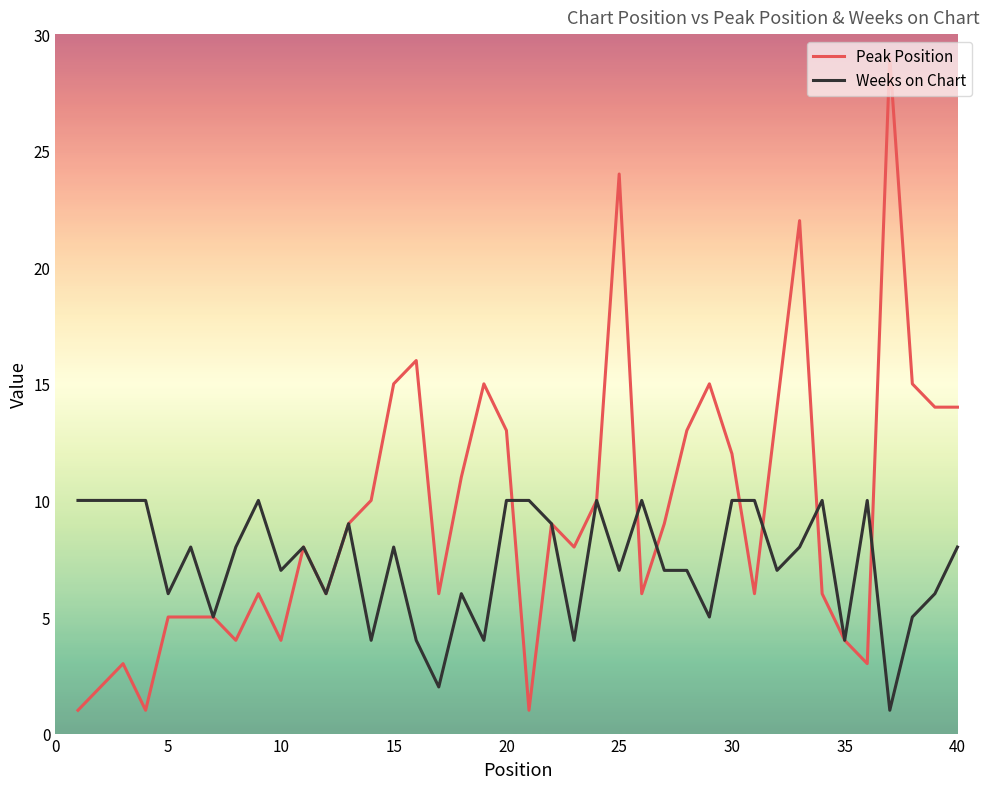

What is the maximum value shown in the chart?

29